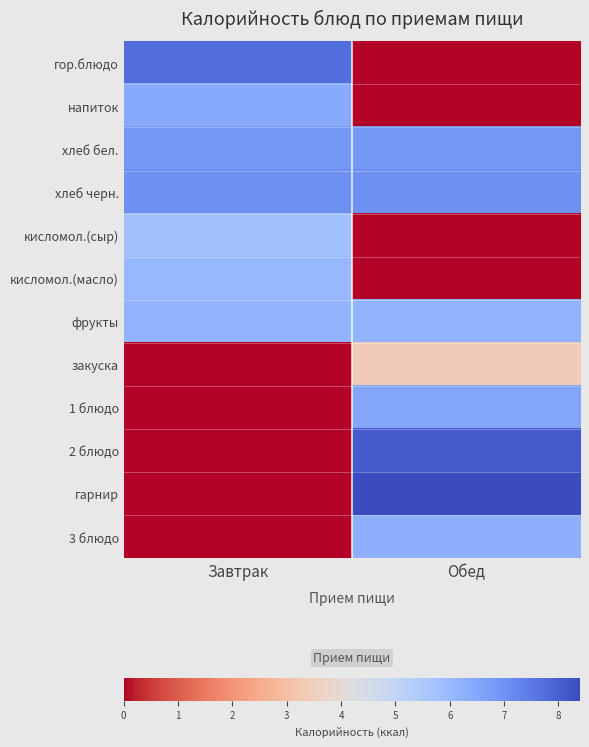

What is the maximum value shown in the chart?

8.4